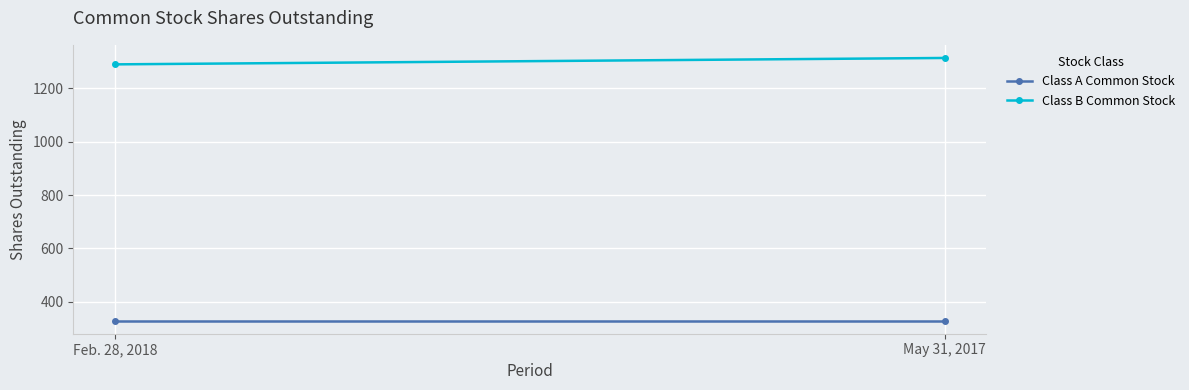

Which series has the largest range (max minus min)?

Class B Common Stock